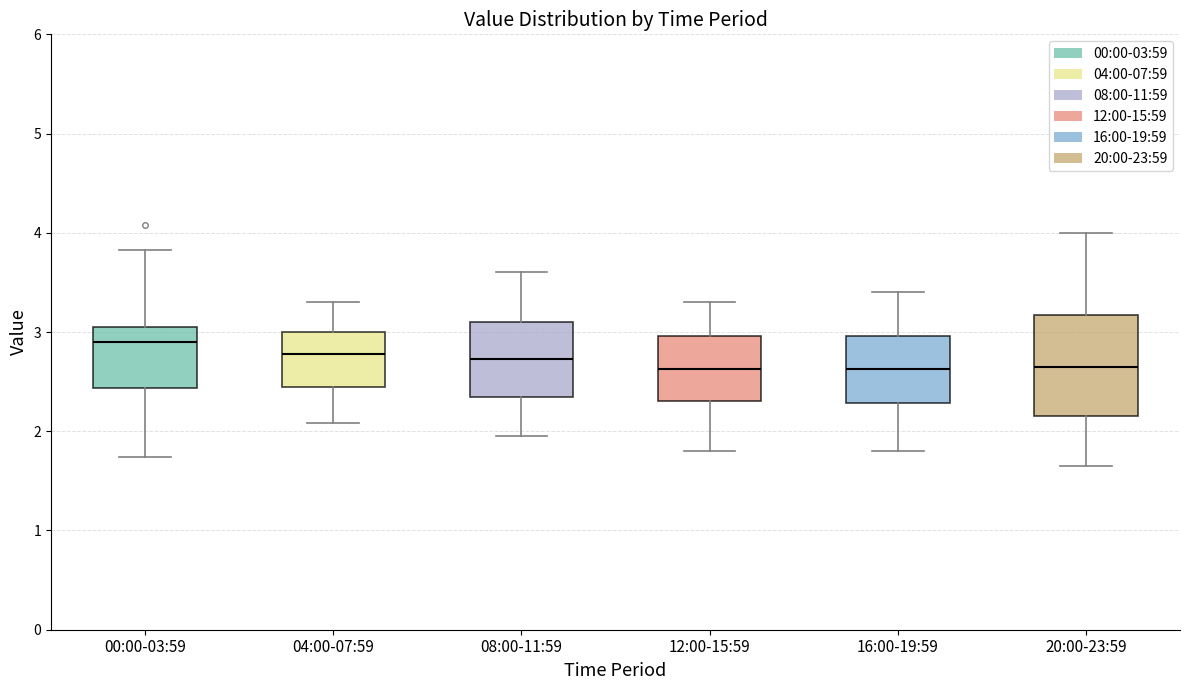

Reading left to right, read every box against the y-axis: the position of its median line, the range the box covers, and the ends of its whiskers. The values are not printed on the chart, so give them approximately, as read against the axis.

00:00-03:59: median 2.9, box 2.4 to 3.1, whiskers 1.7 to 3.8
04:00-07:59: median 2.8, box 2.4 to 3.0, whiskers 2.1 to 3.3
08:00-11:59: median 2.7, box 2.4 to 3.1, whiskers 2.0 to 3.6
12:00-15:59: median 2.6, box 2.3 to 3.0, whiskers 1.8 to 3.3
16:00-19:59: median 2.6, box 2.3 to 3.0, whiskers 1.8 to 3.4
20:00-23:59: median 2.7, box 2.2 to 3.2, whiskers 1.7 to 4.0